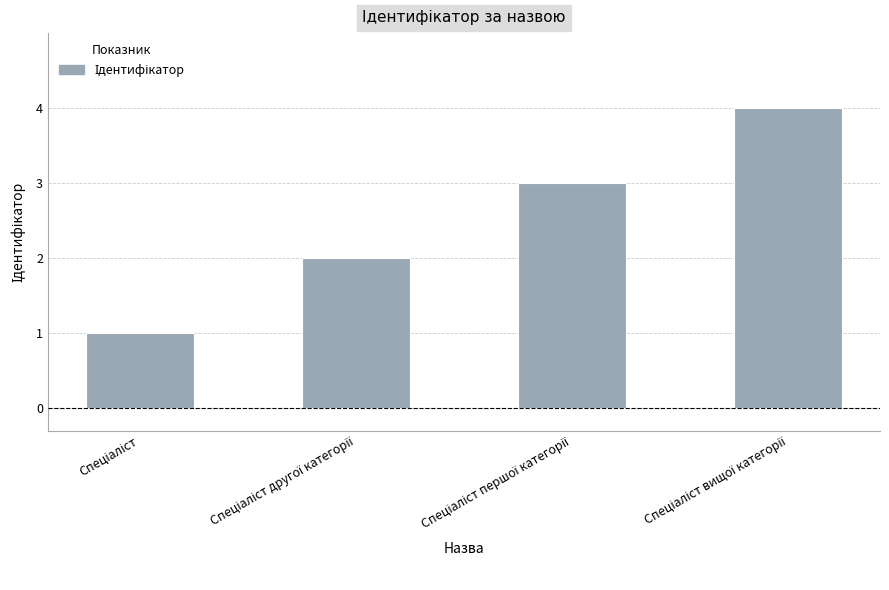

What is the value of the 3rd bar from the left?

3